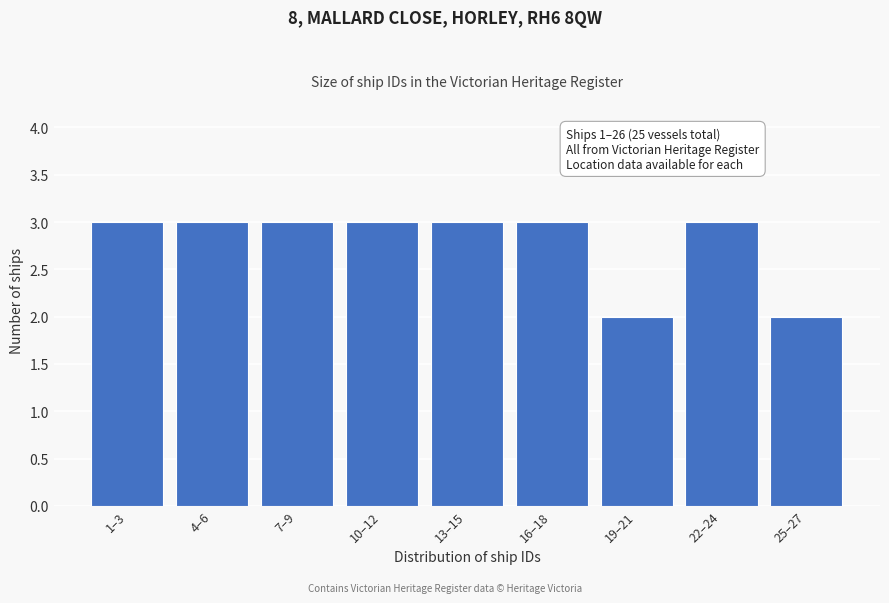

Reading right to left, extract all data points from this chart.

25–27=2	22–24=3	19–21=2	16–18=3	13–15=3	10–12=3	7–9=3	4–6=3	1–3=3